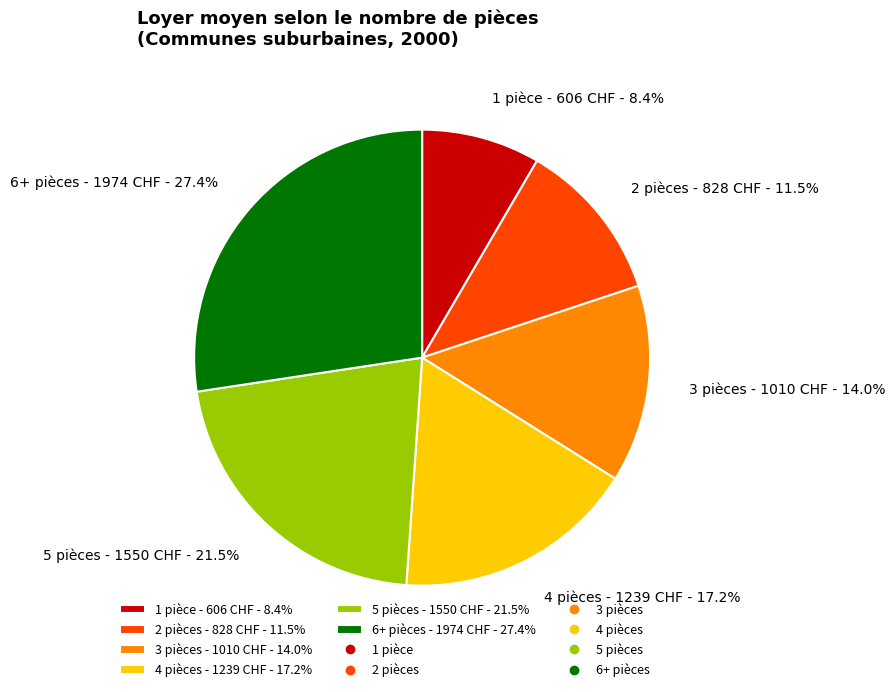

Between 3 pièces and 2 pièces, which is larger?

3 pièces